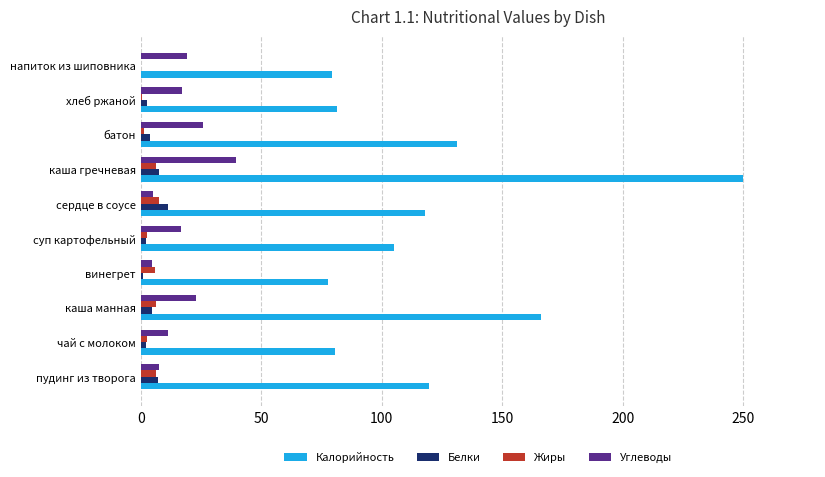

True or false: Углеводы has a value of 34.0 at напиток из шиповника.

False